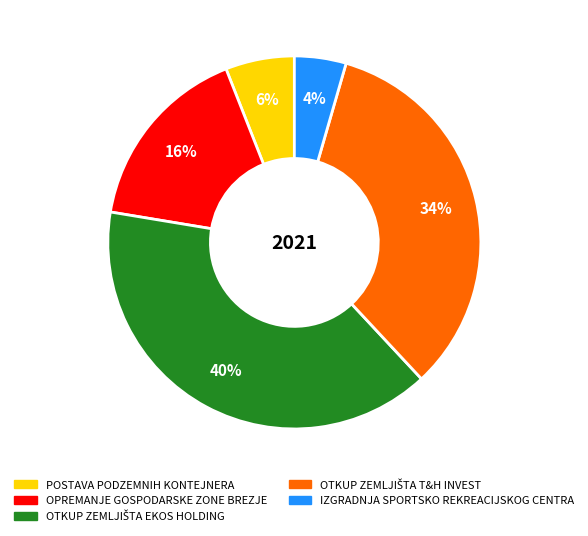

Which slice is the smallest?

IZGRADNJA SPORTSKO REKREACIJSKOG CENTRA